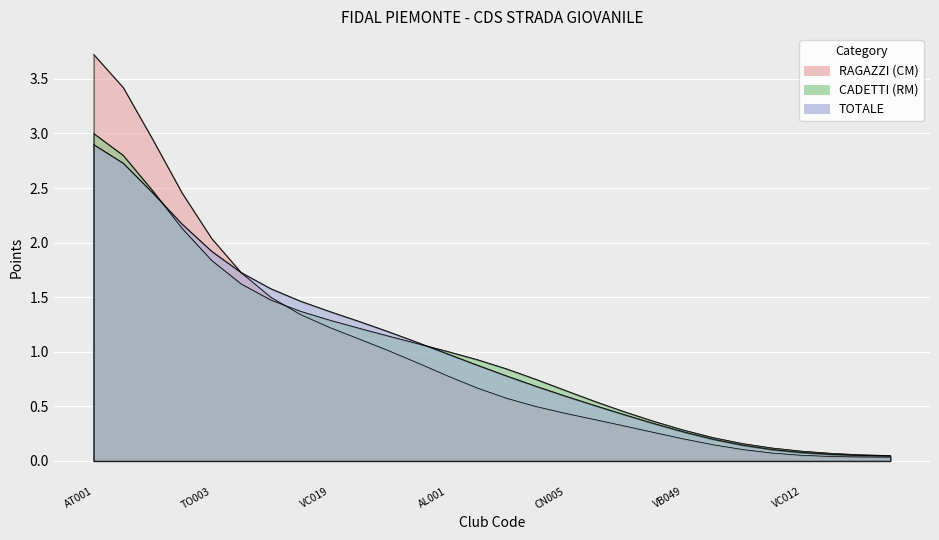

What is the value of the TOTALE point at the 24th from the left?

0.1